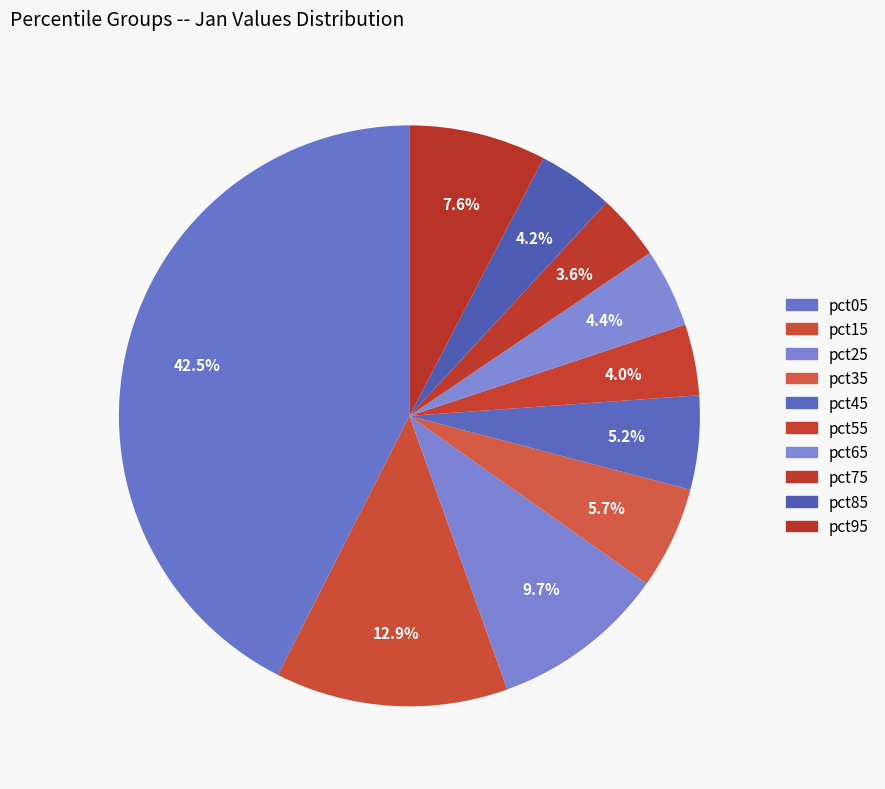

How many slices are in this pie chart?

10